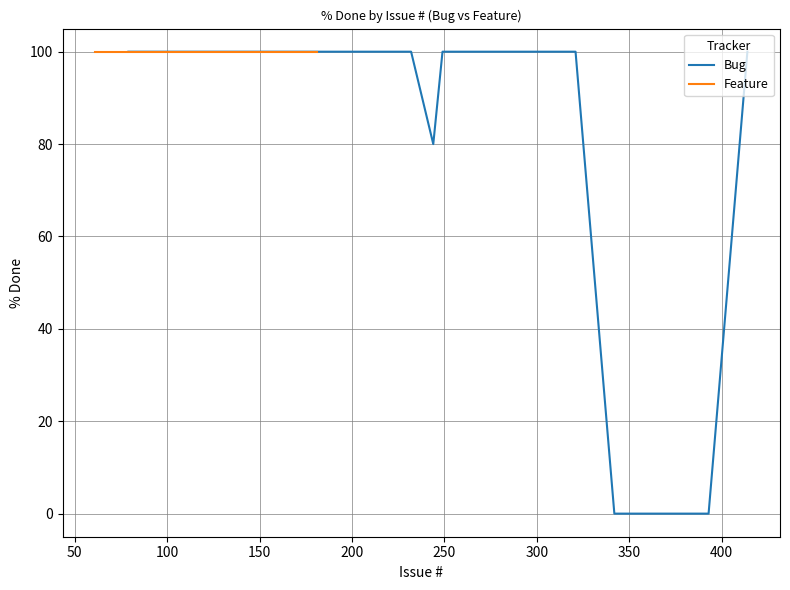

Is this an area chart (filled region under the line)?

No